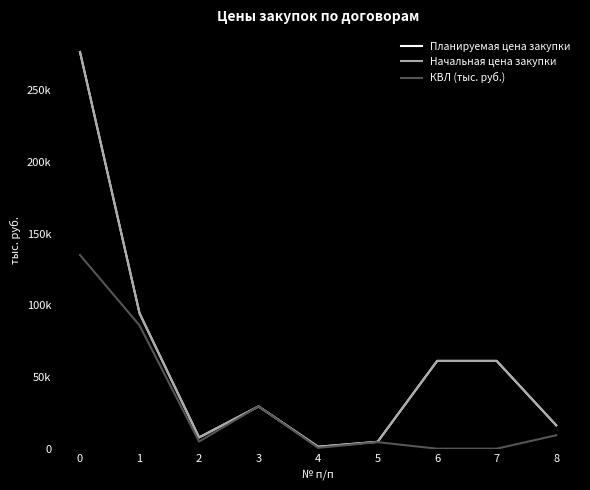

What is the spread (max minus min) of values at 7?

61209.8